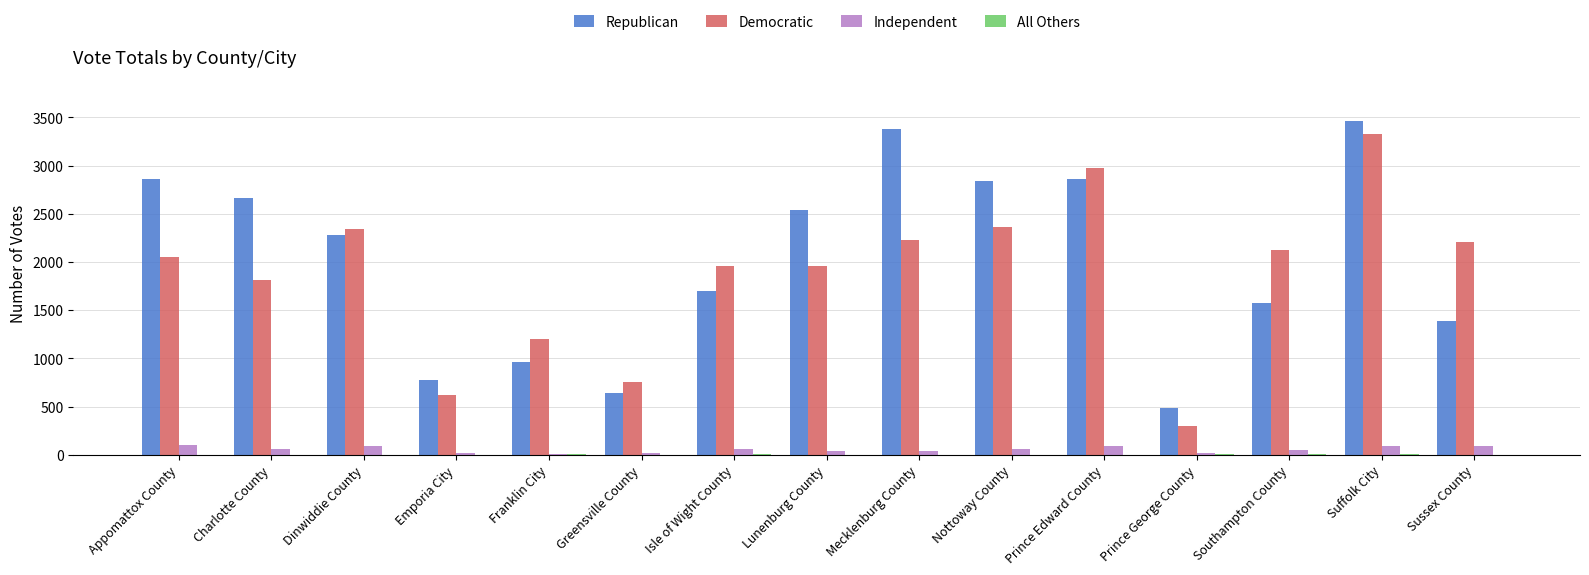

What is the total value across all series at Dinwiddie County?

4709